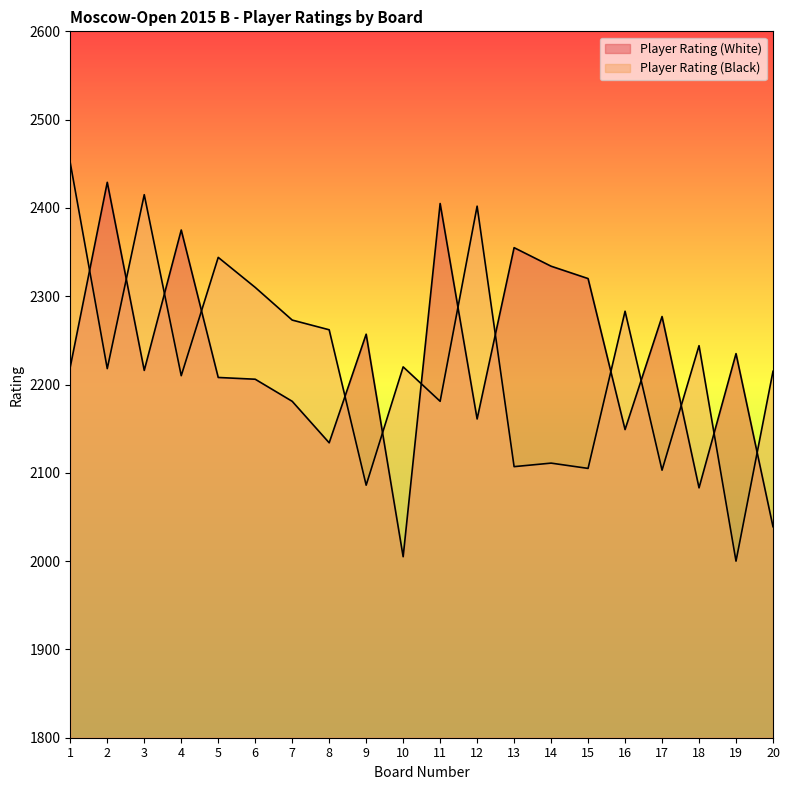

What is the value of the Player Rating (White) point at the 1st from the left?

2220